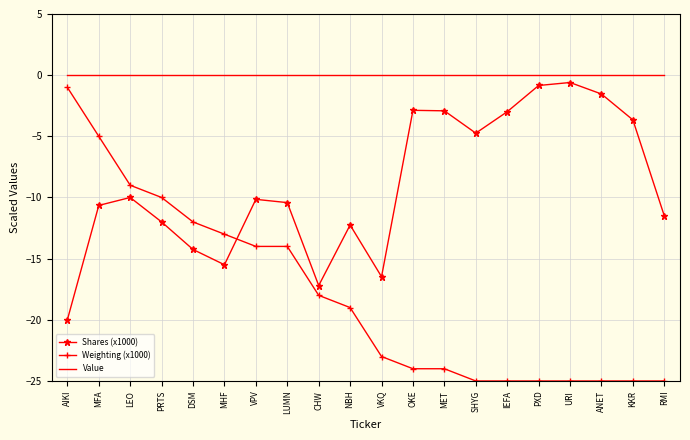

How many categories are shown in the chart?

20